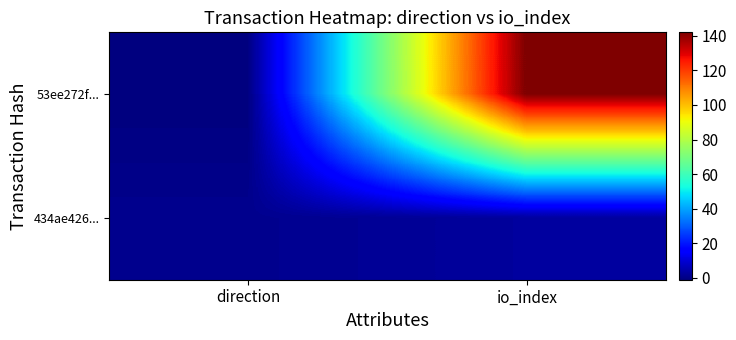

What is the minimum value for 53ee272f...?

-1